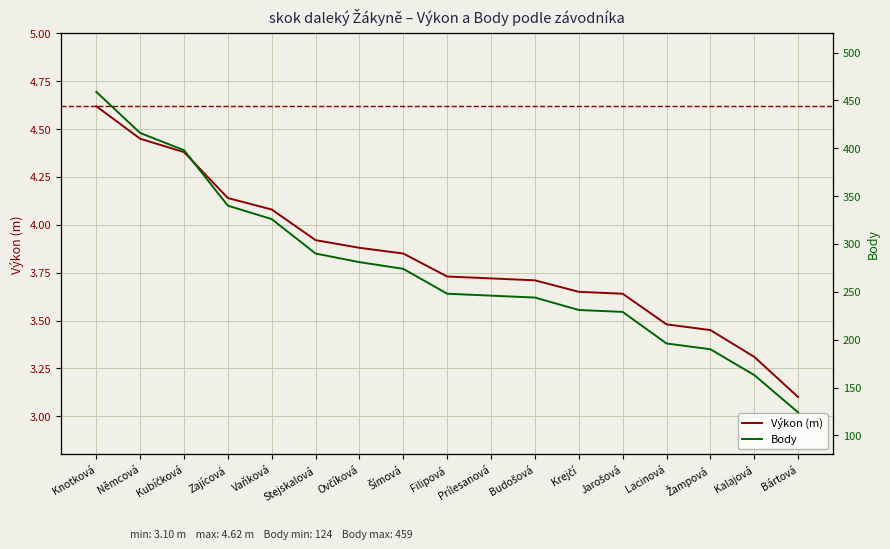

True or false: Výkon (m) and Body cross at least once.

False